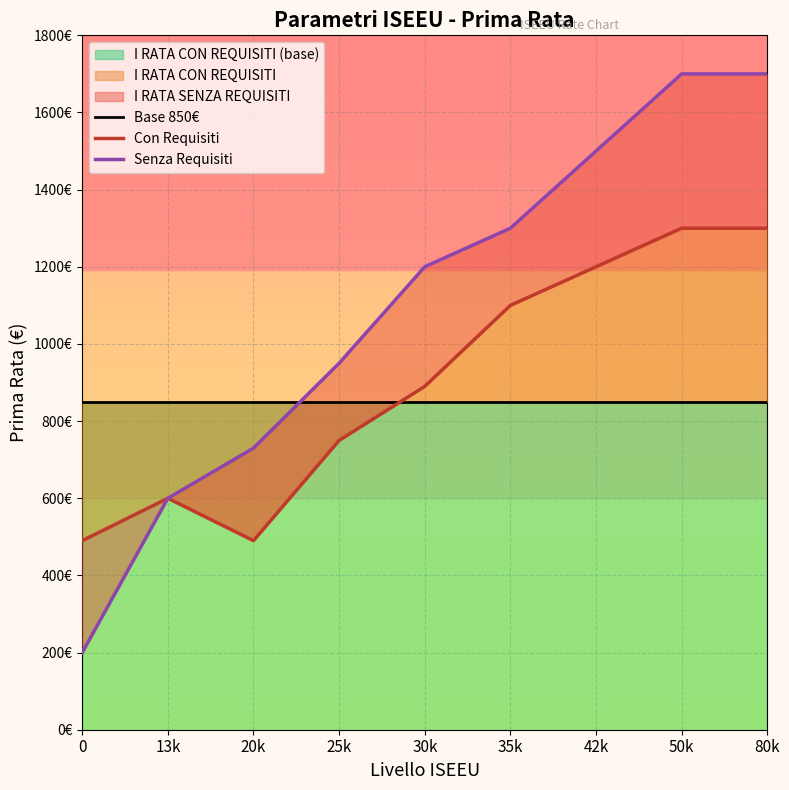

The value of Senza Requisiti at 13k is 868. True or false?

False